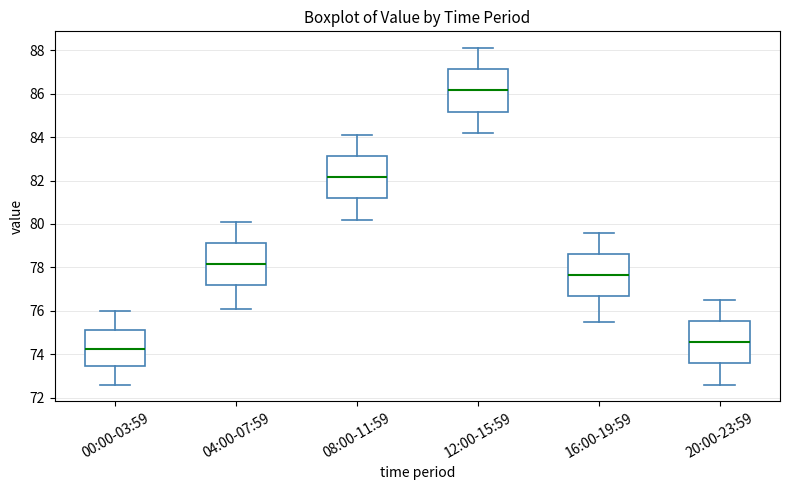

Reading left to right, transcribe this box plot: for each box, give where its median line is, the range the box spans, and where its two whiskers end, as read against the y-axis. The values are not printed on the chart, so give them approximately, as read against the axis.

00:00-03:59: median 74.2, box 73.4 to 75.2, whiskers 72.6 to 76.0
04:00-07:59: median 78.2, box 77.2 to 79.2, whiskers 76.2 to 80.2
08:00-11:59: median 82.2, box 81.2 to 83.2, whiskers 80.2 to 84.2
12:00-15:59: median 86.2, box 85.2 to 87.2, whiskers 84.2 to 88.2
16:00-19:59: median 77.6, box 76.6 to 78.6, whiskers 75.6 to 79.6
20:00-23:59: median 74.6, box 73.6 to 75.6, whiskers 72.6 to 76.6